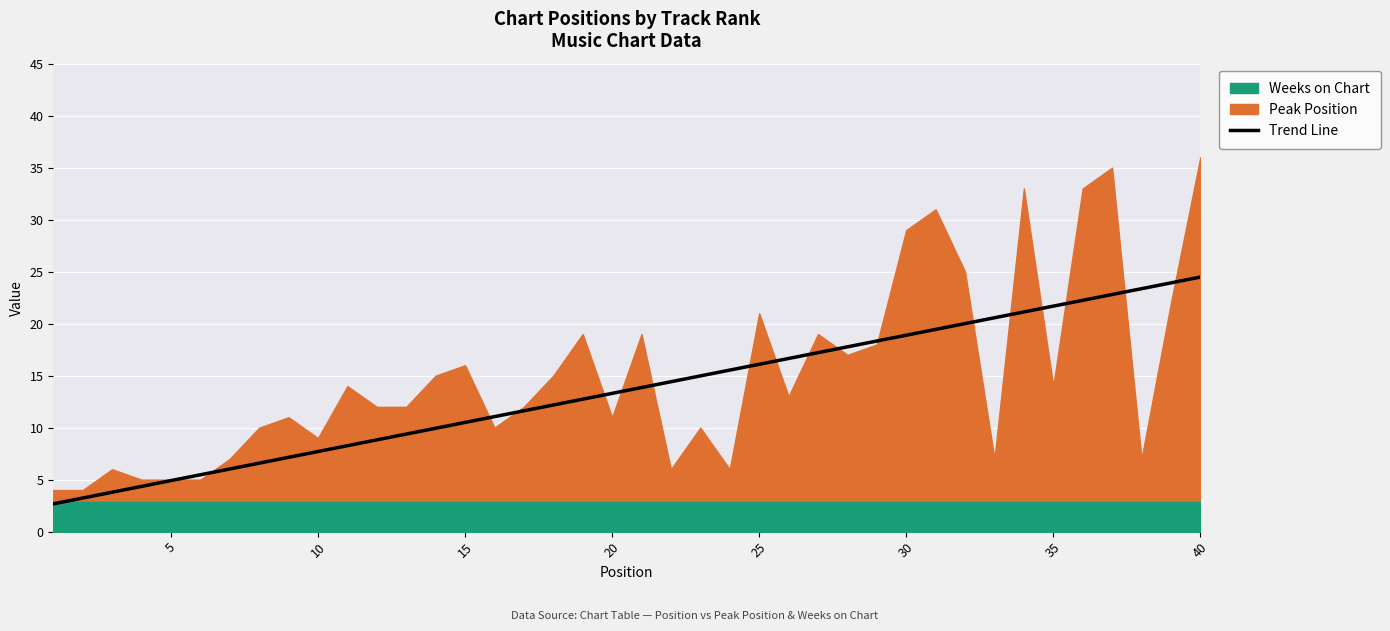

What is the difference between the maximum and second lowest values?

21.2